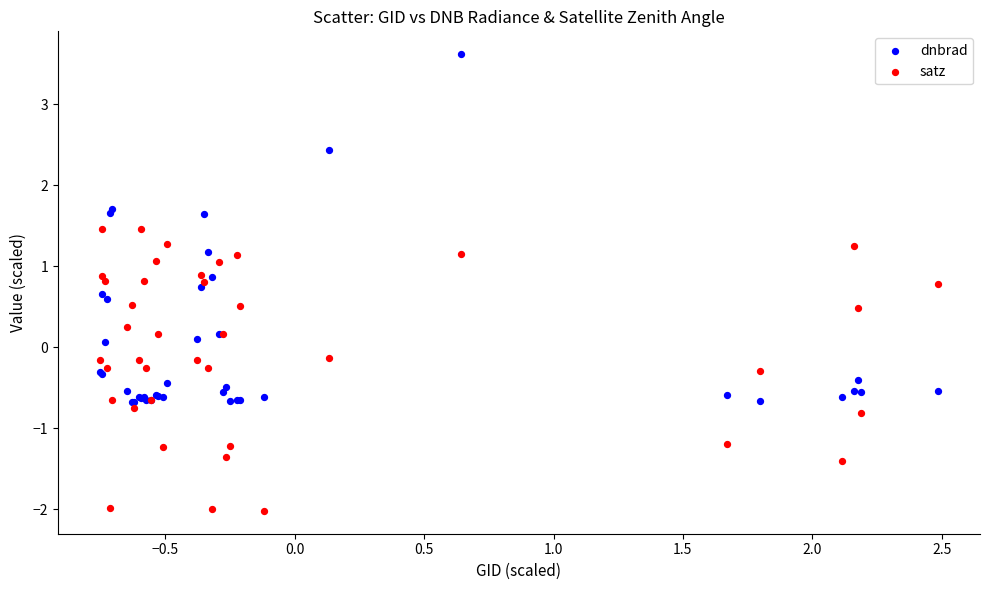

What are all the series names shown in the legend?

dnbrad, satz